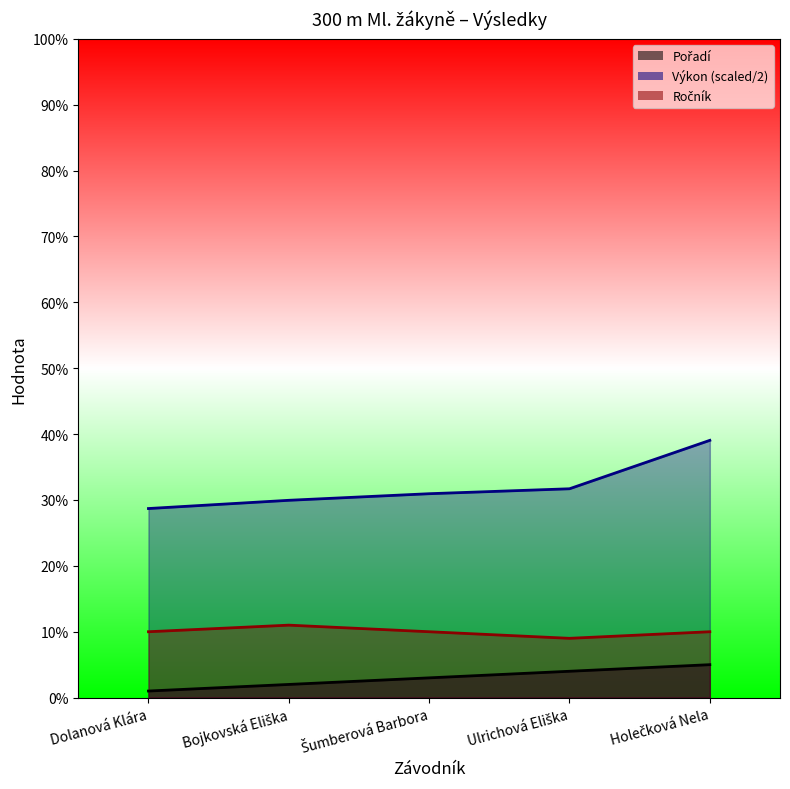

What is the label of the 3rd point from the left?

Šumberová Barbora